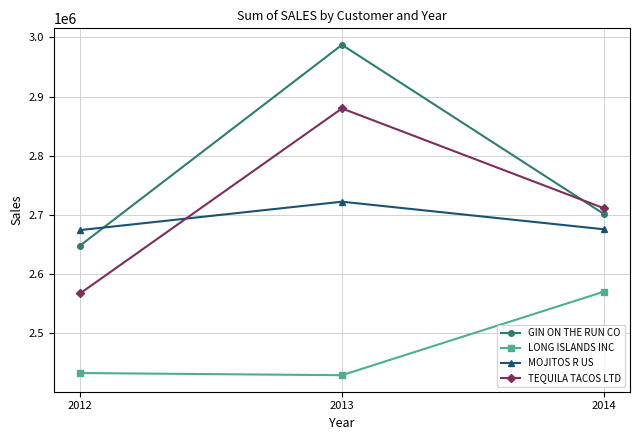

Which series changed the most between 2012 and 2013?

GIN ON THE RUN CO